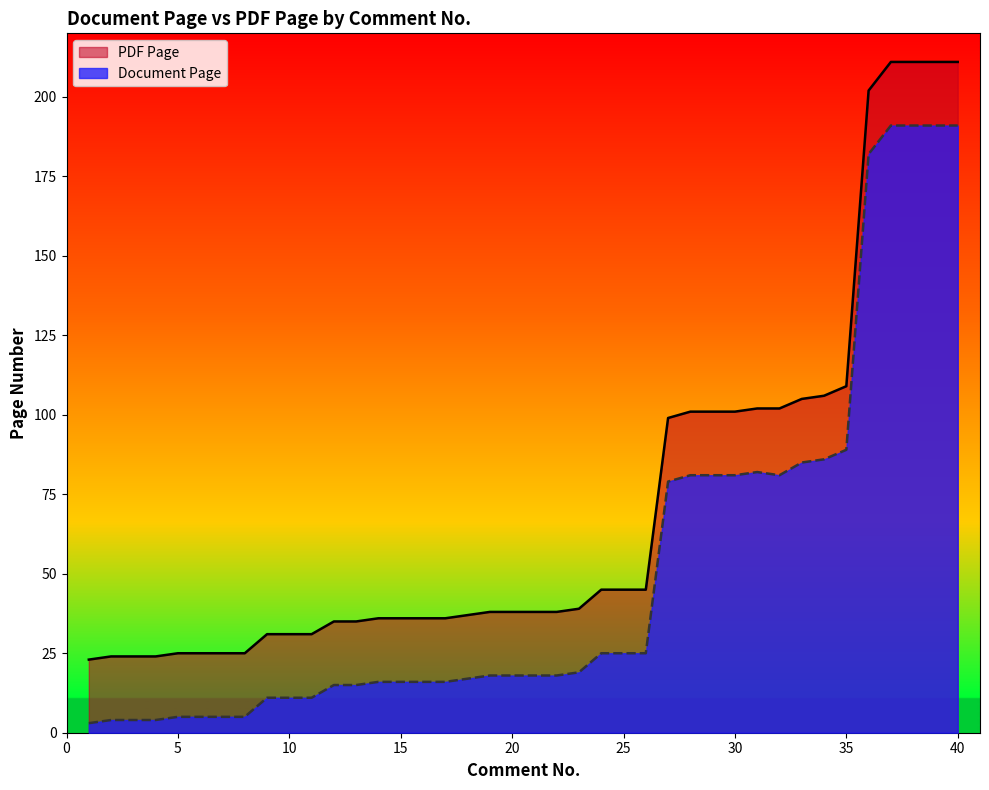

What is the value of the PDF Page point at the 38th from the left?

211